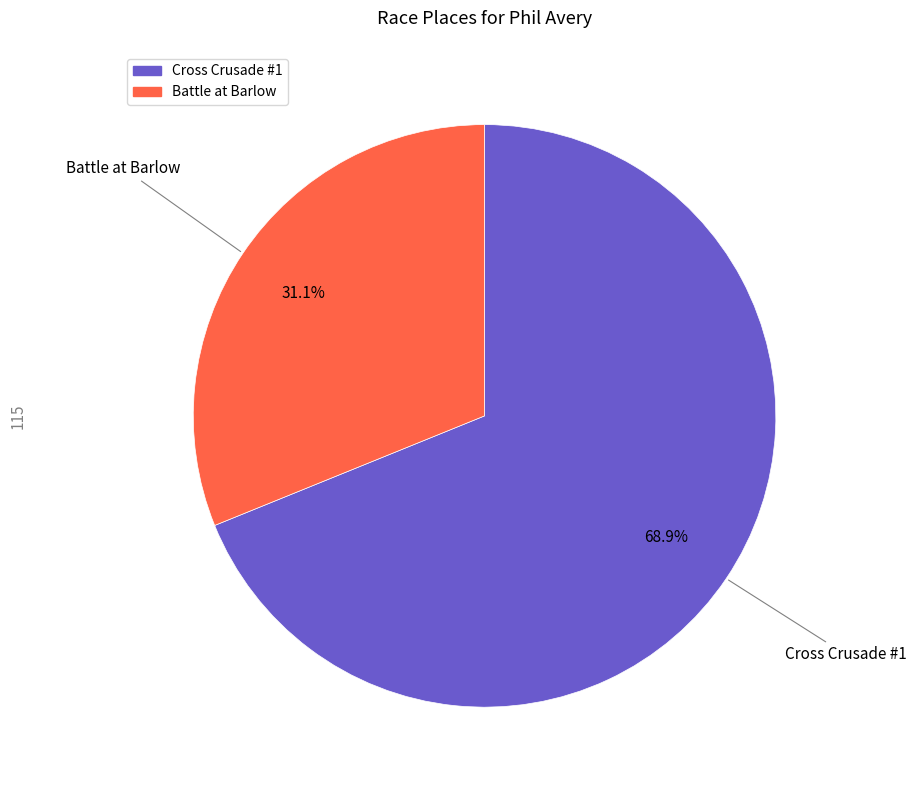

What percentage do Cross Crusade #1 and Battle at Barlow together represent?

100.0%